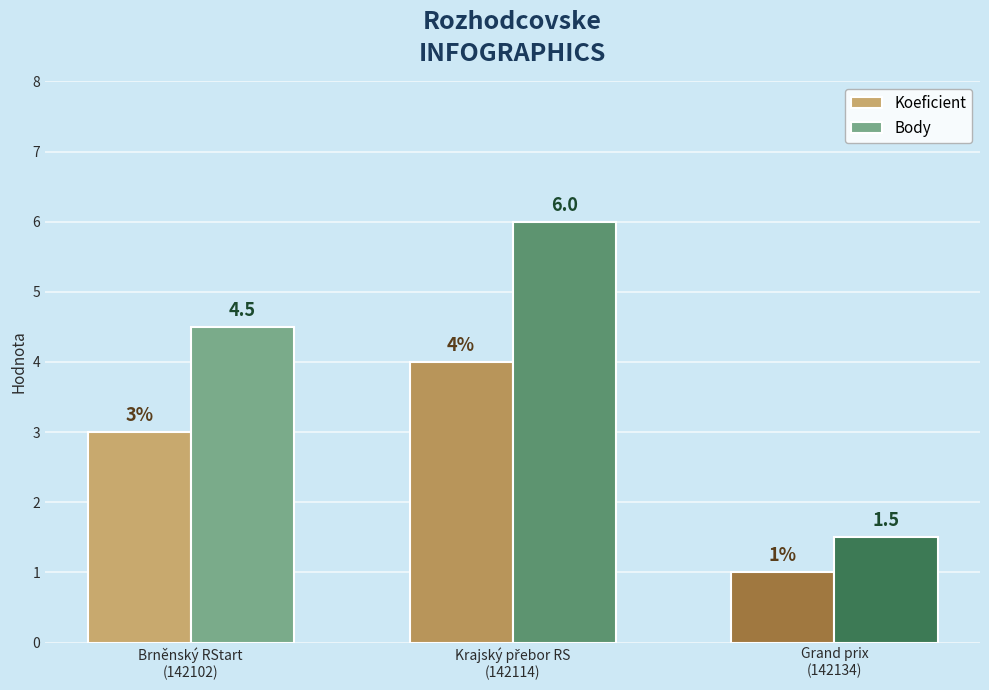

Which series has the largest total across all categories?

Body